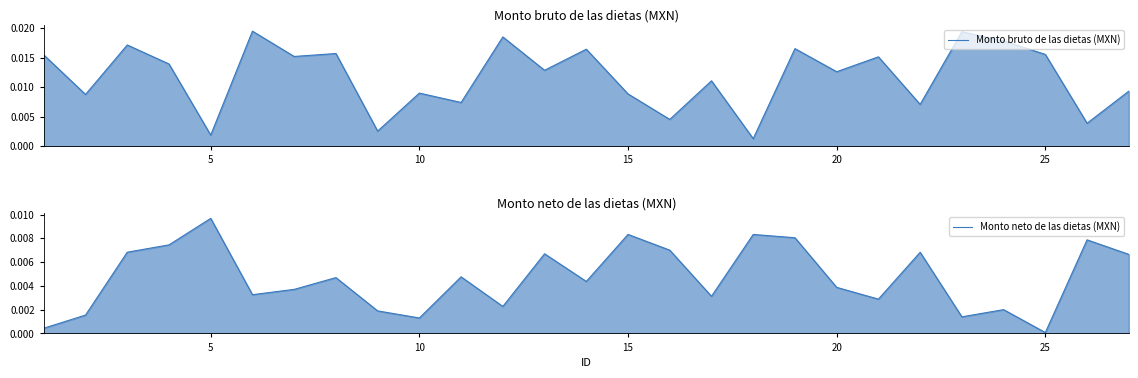

List the series in order of their overall mean, highest first.

Monto bruto de las dietas (MXN), Monto neto de las dietas (MXN)